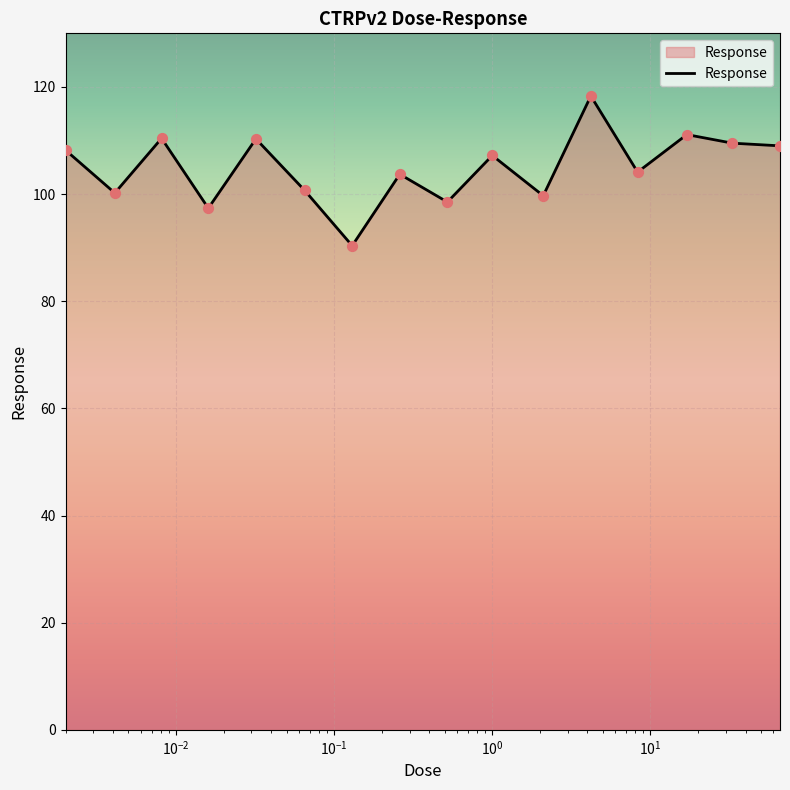

What is the difference between the maximum and minimum values?

27.9